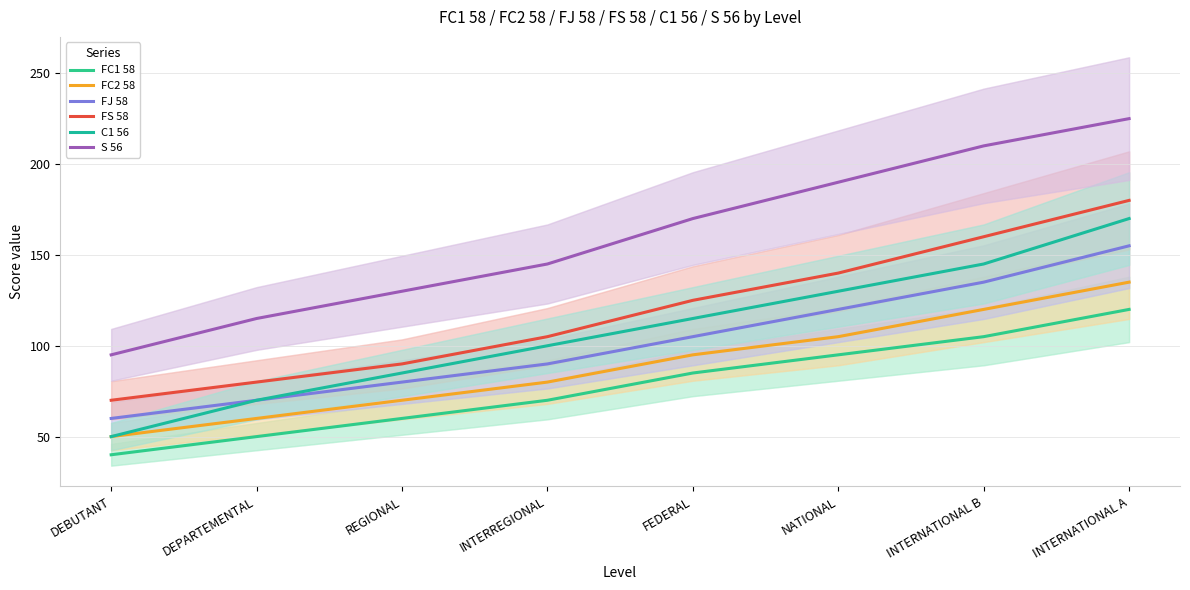

List the labels in order of FC2 58 value, smallest first.

DEBUTANT, DEPARTEMENTAL, REGIONAL, INTERREGIONAL, FEDERAL, NATIONAL, INTERNATIONAL B, INTERNATIONAL A